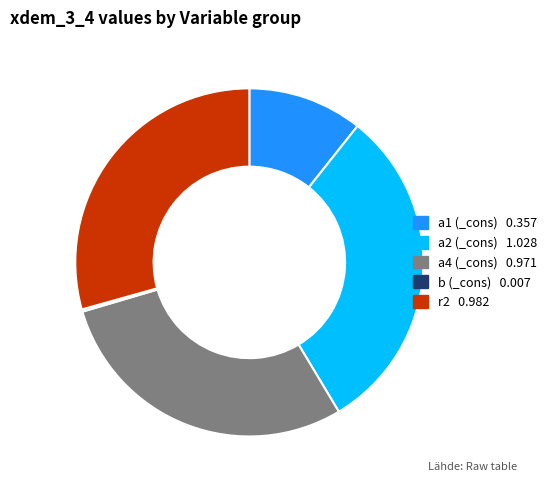

Is there a majority slice in this chart?

No